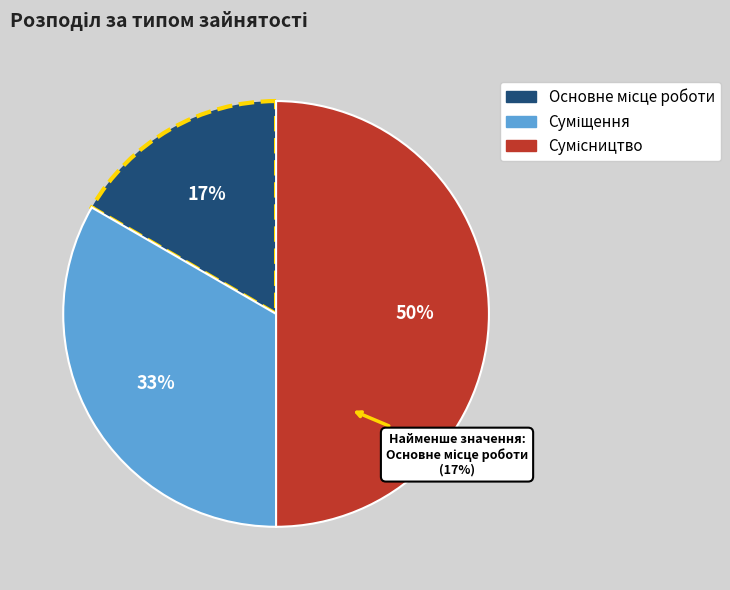

What is the change in value from Основне місце роботи to Сумісництво?

+2